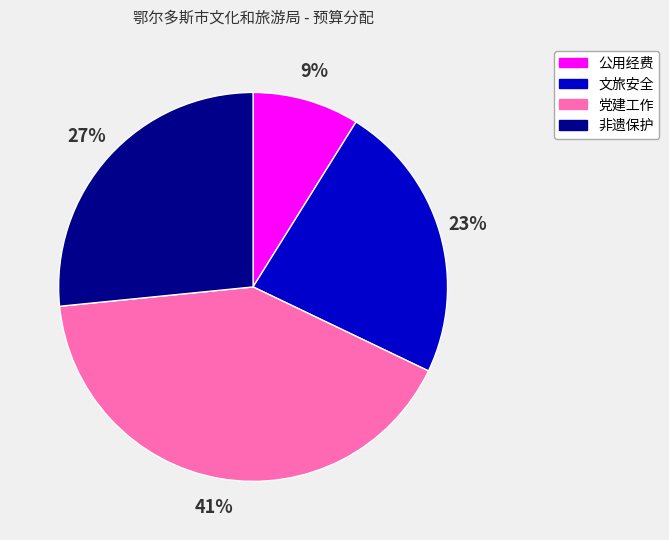

Does any single category account for the majority?

No